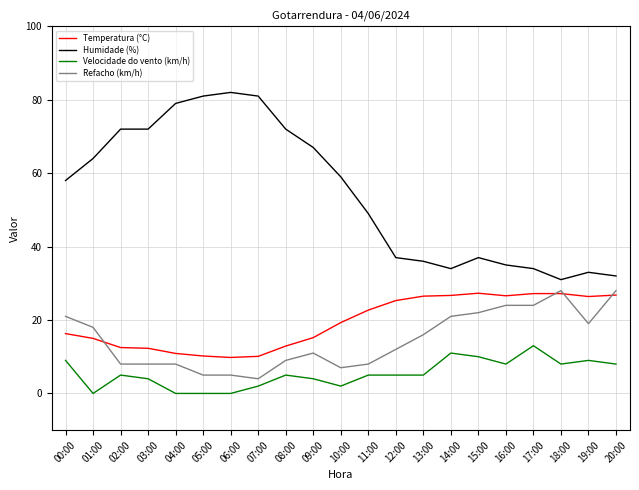

What is the difference between the highest and lowest values at 08:00?

67.0